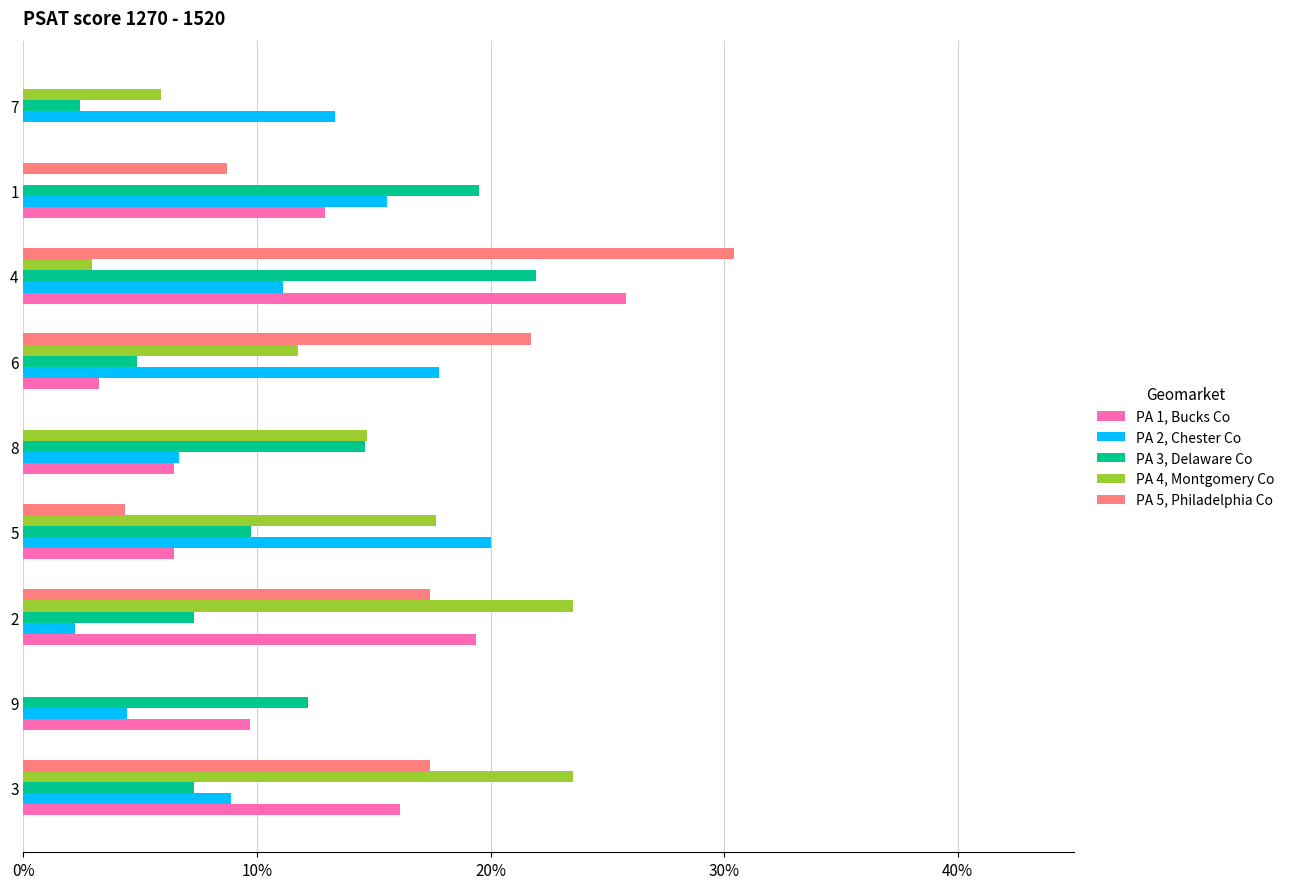

What are all the series names shown in the legend?

PA 1, Bucks Co, PA 2, Chester Co, PA 3, Delaware Co, PA 4, Montgomery Co, PA 5, Philadelphia Co